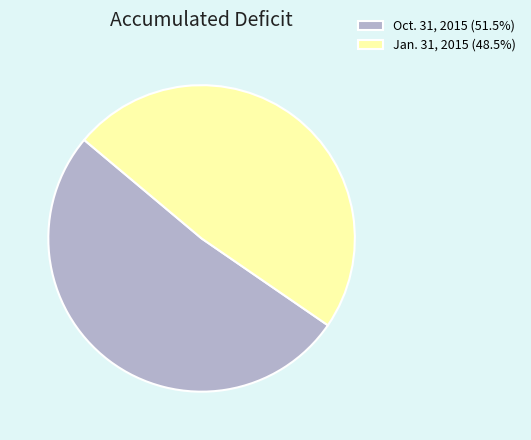

Count the number of slices in the pie.

2